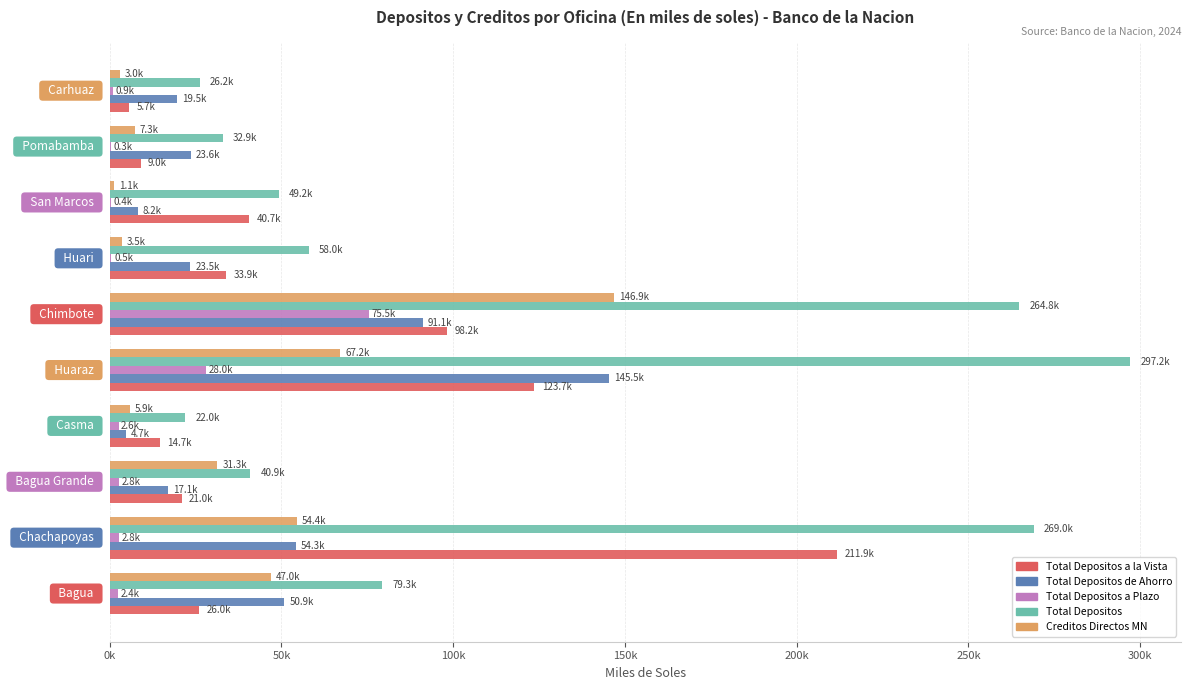

Which series has the largest range (max minus min)?

Total Depositos